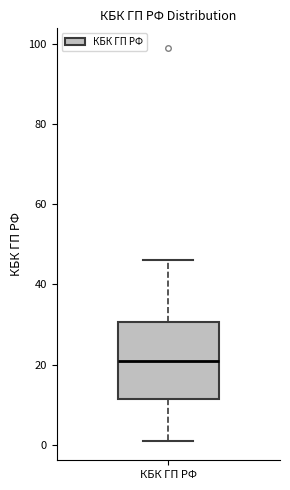

Transcribe this box plot: give where the median line is, the range the box spans, and where the two whiskers end, as read against the y-axis. The values are not printed on the chart, so give them approximately, as read against the axis.

median 22, box 12 to 30, whiskers 2 to 46